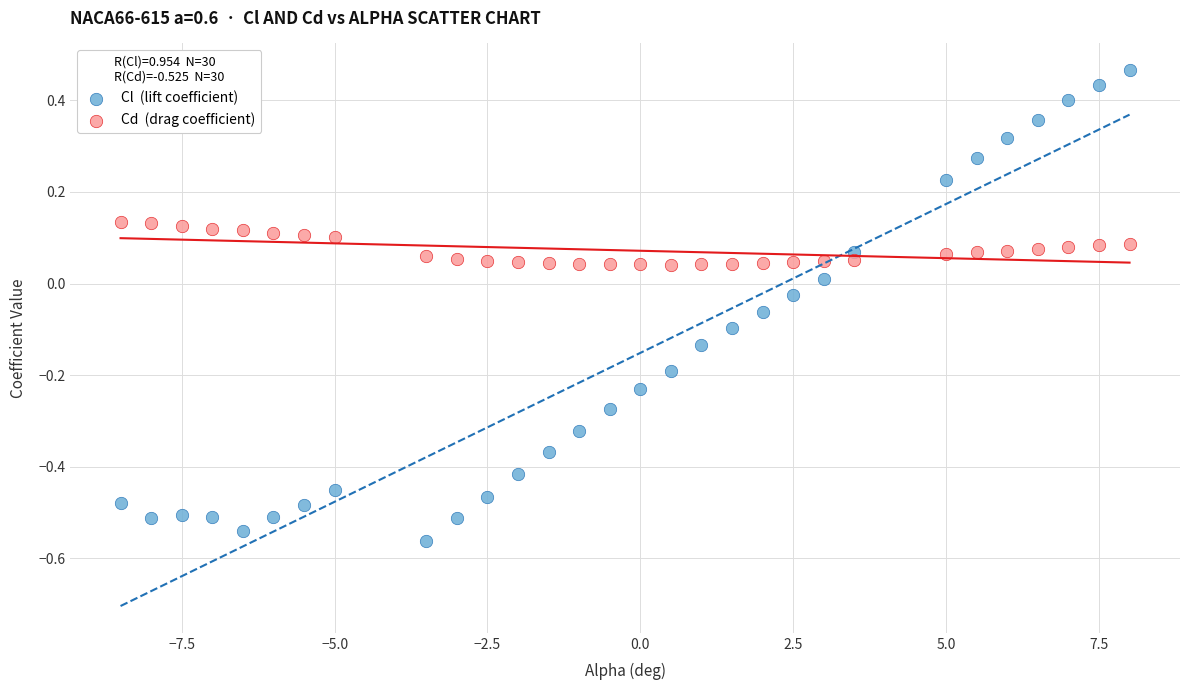

Across all data points, what is the range of Y values (max minus min)?

1.0